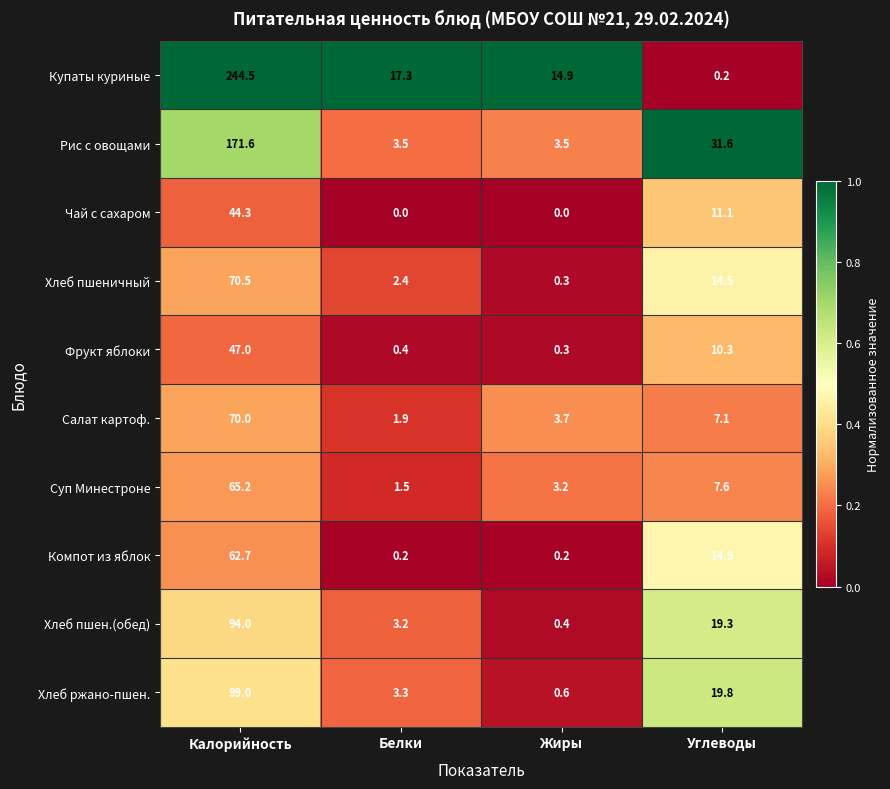

True or false: Суп Минестроне has a value of 0.6 at Белки.

False